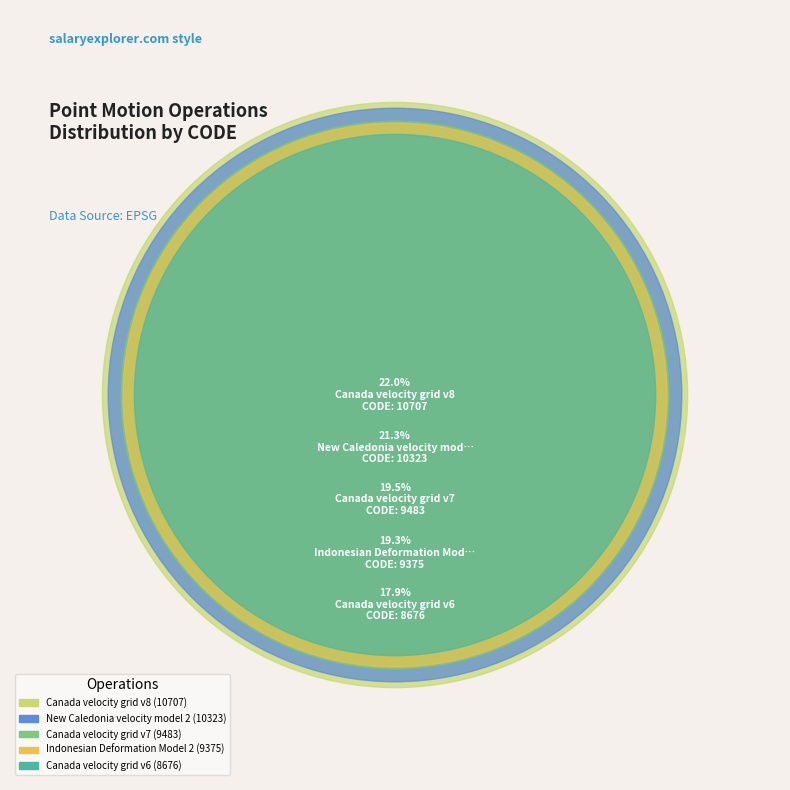

To the nearest percent, what portion does Canada velocity grid v8 represent?

22%